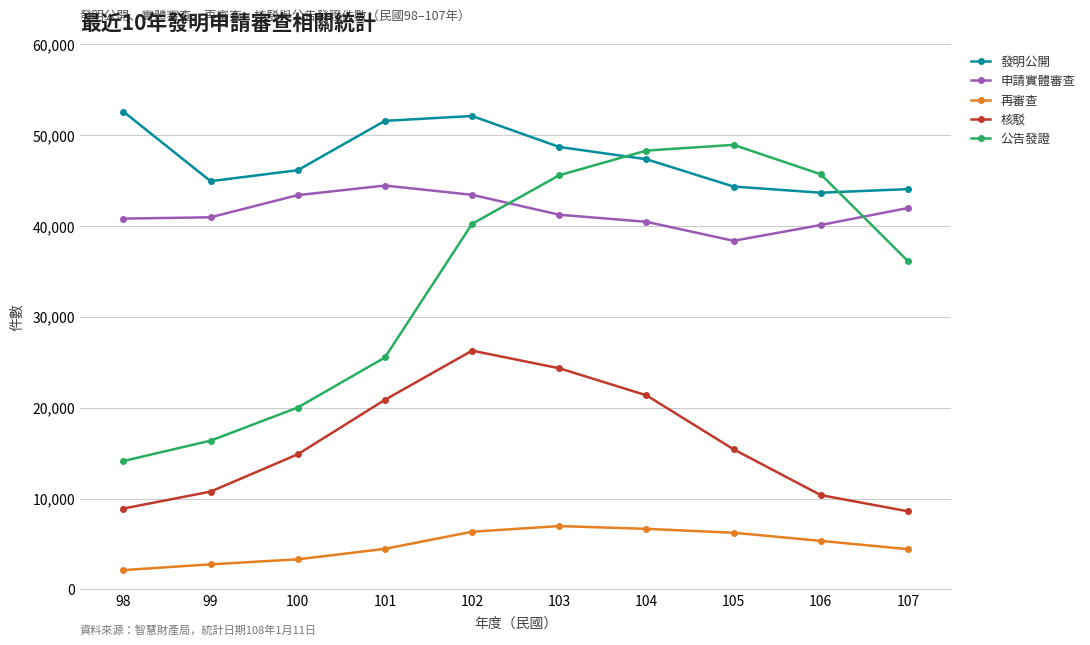

What is the lowest value of the 公告發證 series?

14138